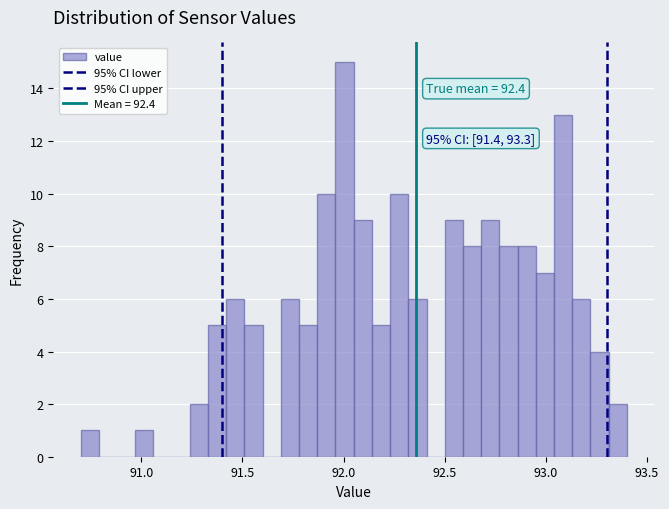

Read against the x-axis, roughly where is the centre of the tallest bar?

92.00